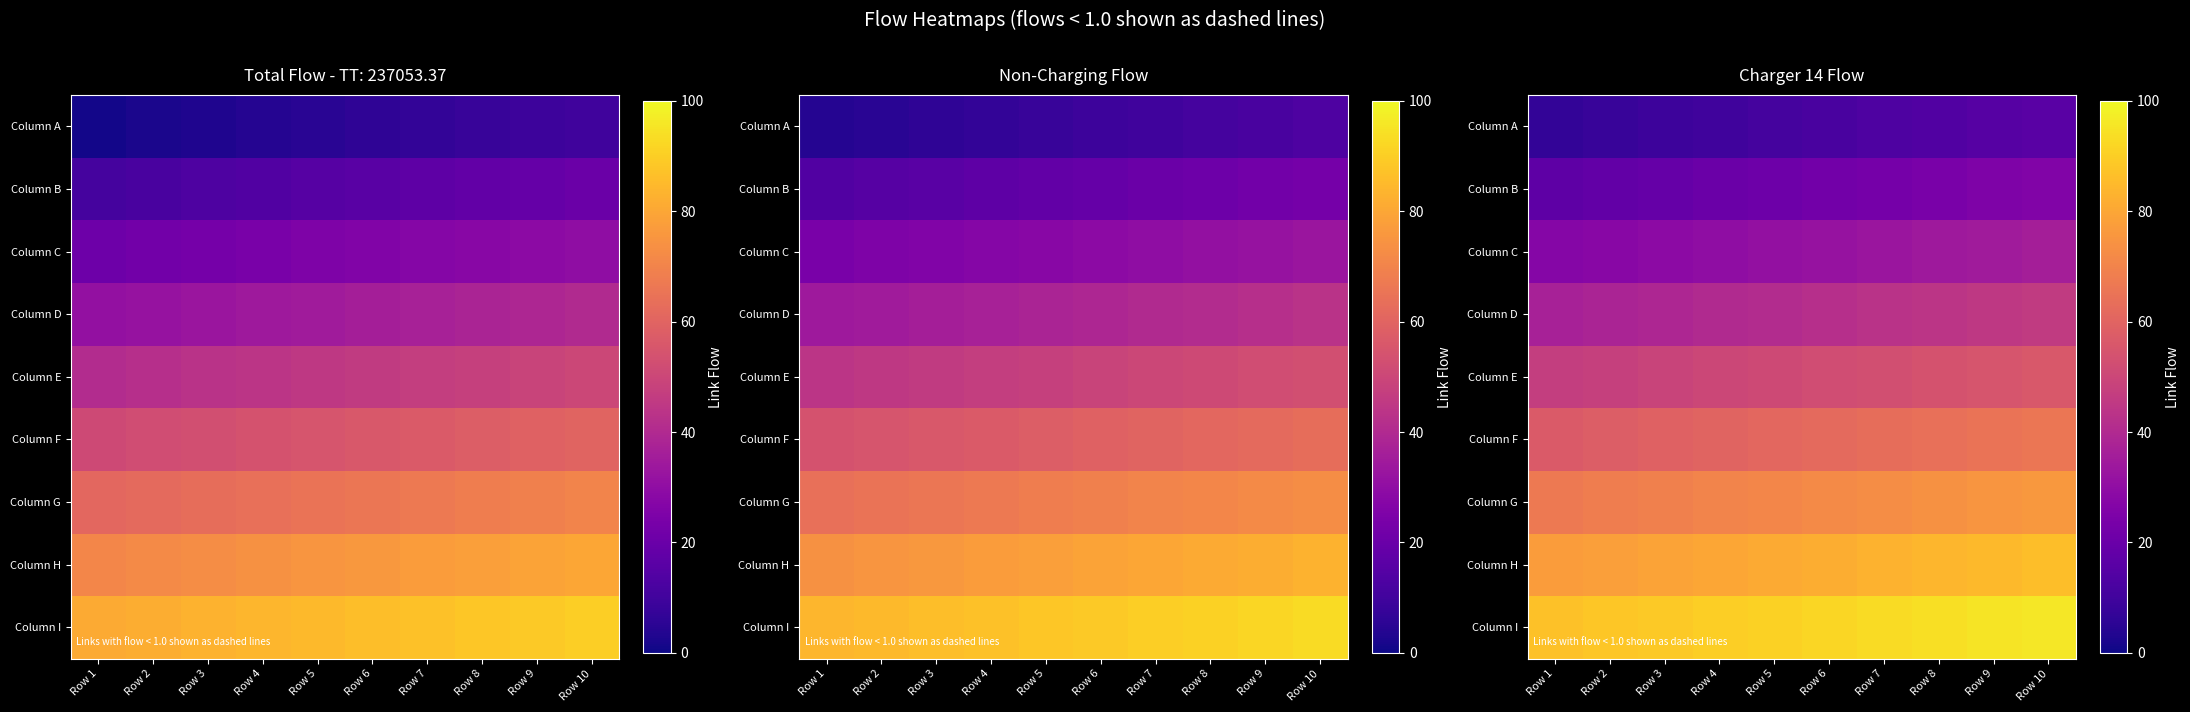

Is the value of Column I at Row 4 greater than the value of Column A at Row 8?

Yes